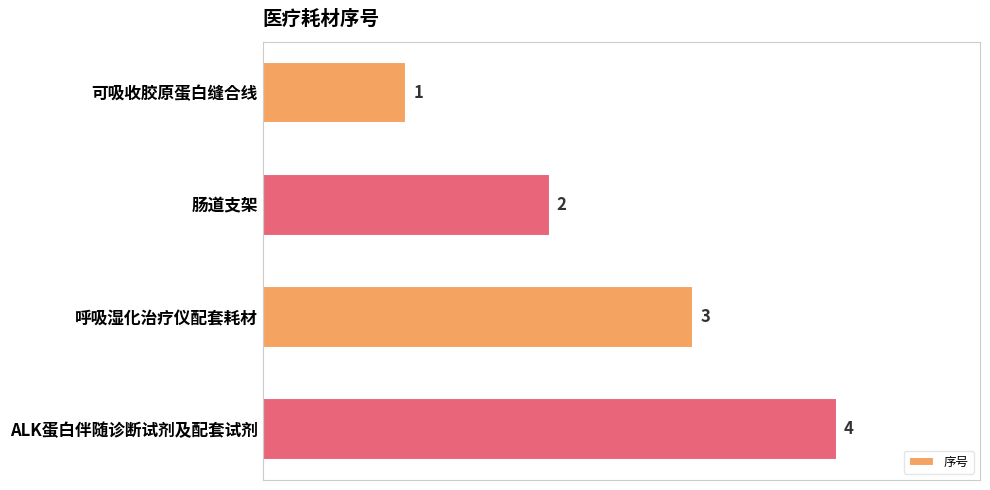

List the labels in order of value, largest first.

ALK蛋白伴随诊断试剂及配套试剂, 呼吸湿化治疗仪配套耗材, 肠道支架, 可吸收胶原蛋白缝合线